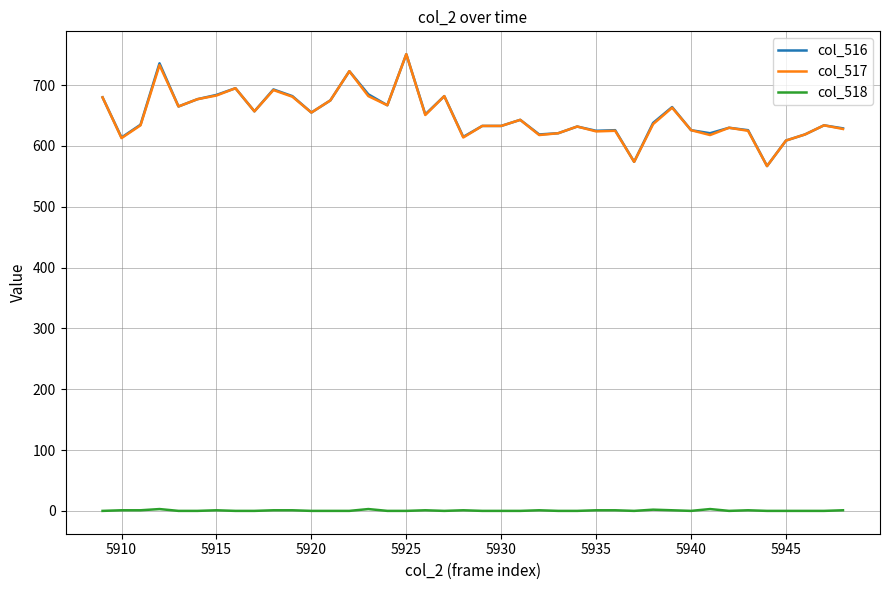

What is the lowest value of the col_516 series?

567